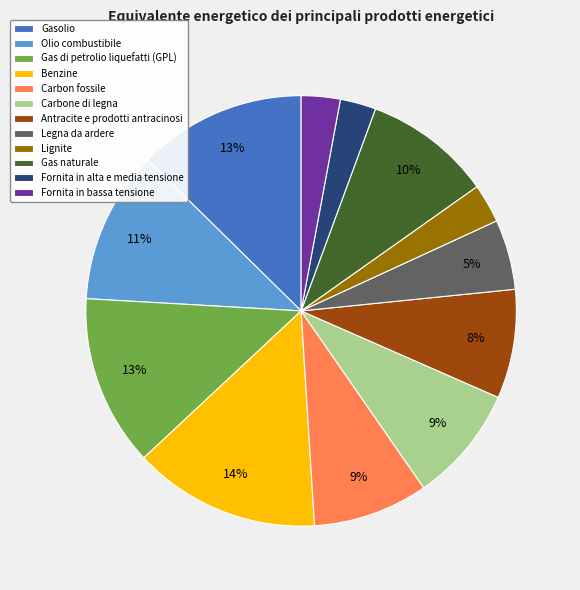

To the nearest percent, what is the difference between the Benzine and Gas naturale slice percentages?

4%